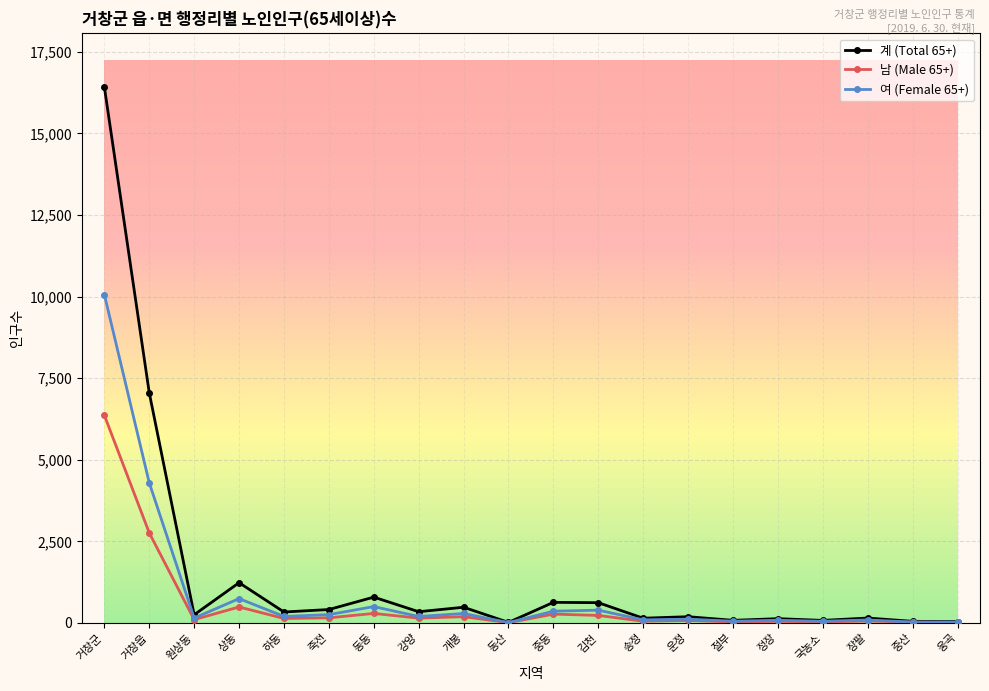

True or false: 여 (Female 65+) has more than 0 interior local peaks.

True